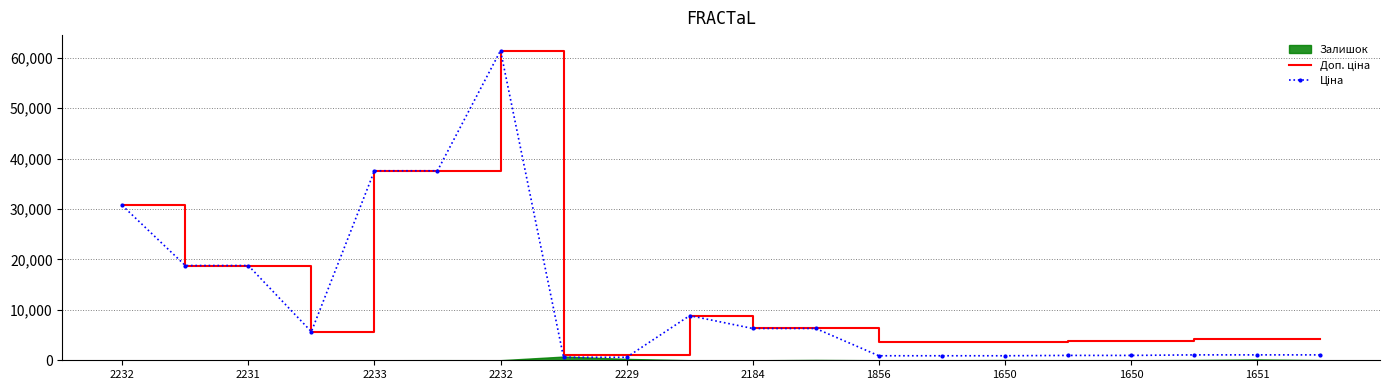

In Доп. ціна, how many points are higher than both neighbors (excluding endpoints)?

2